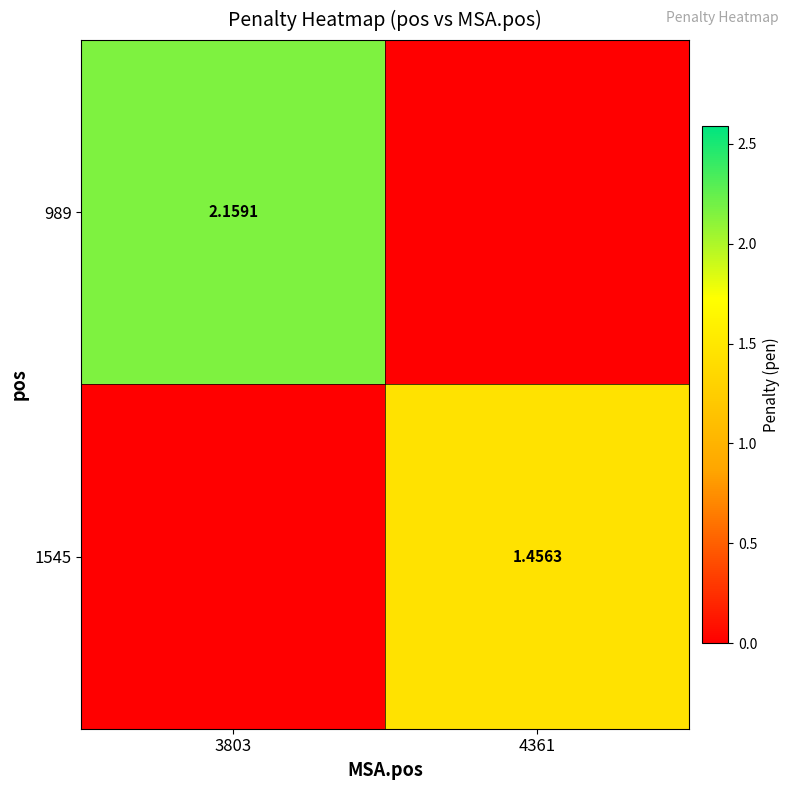

List the series in order of their overall mean, highest first.

989, 1545